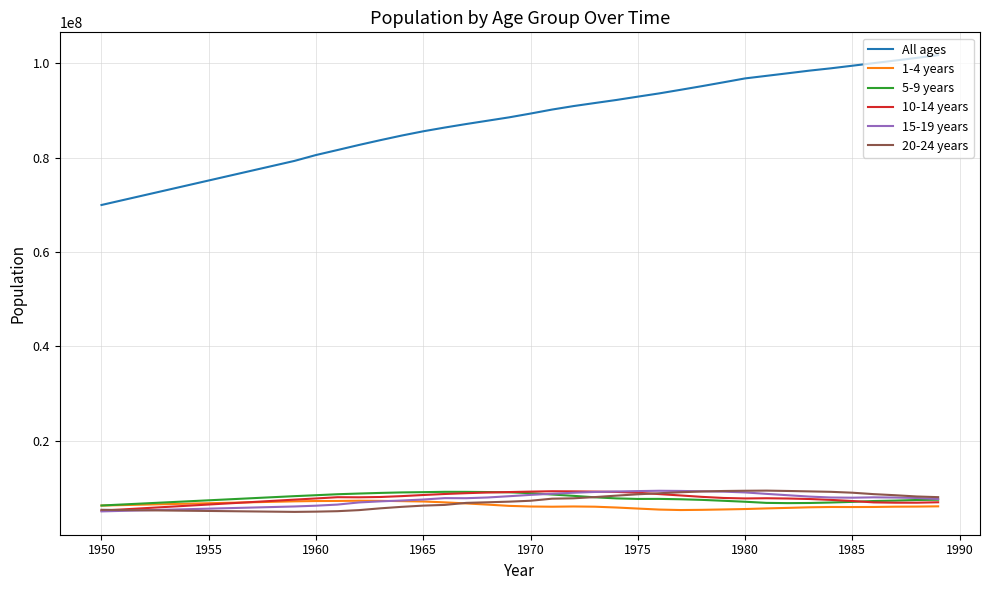

Which series has the largest total across all categories?

All ages